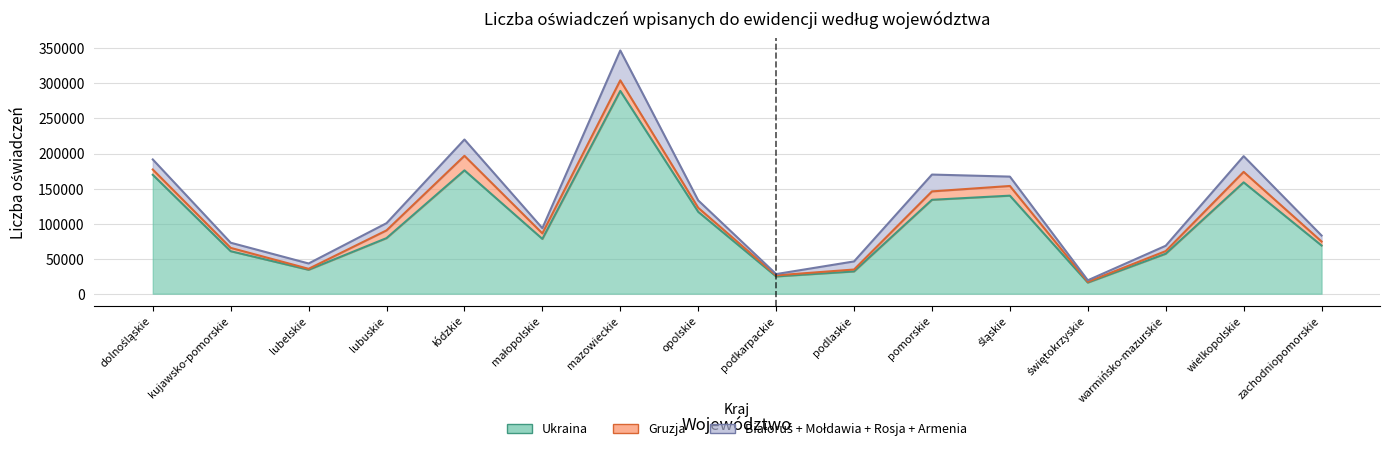

What is the label of the 3rd point from the right?

warmińsko-mazurskie